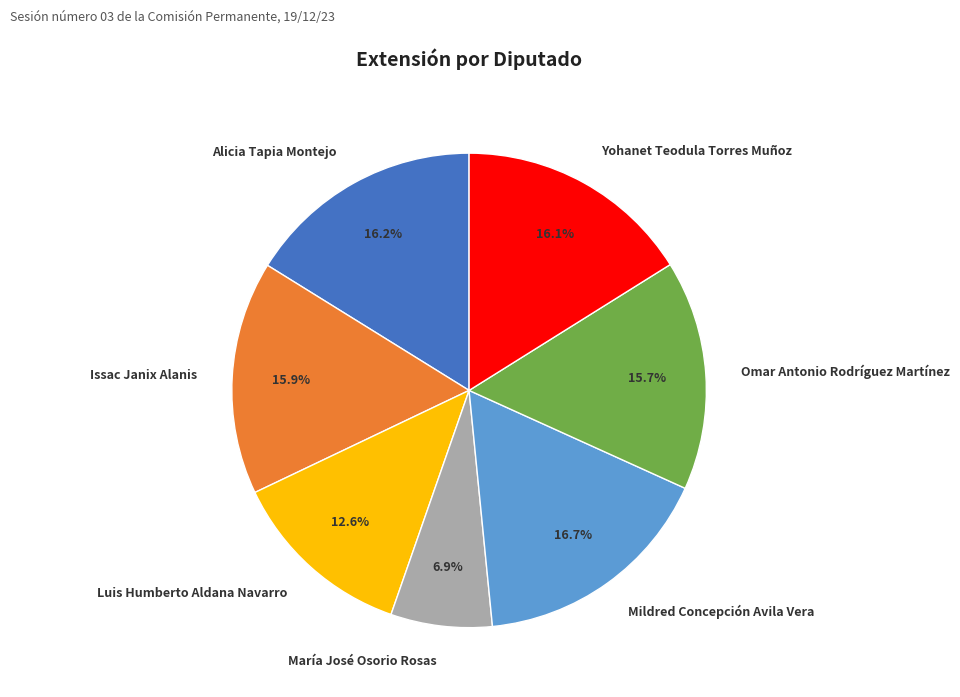

How much of the chart is everything except Mildred Concepción Avila Vera?

83.3%